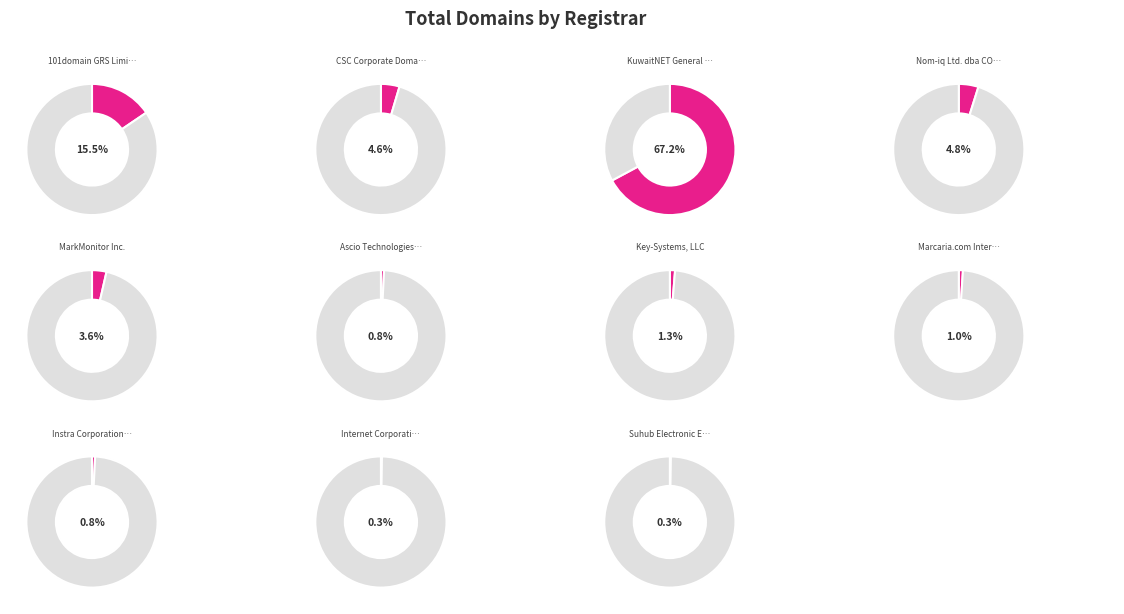

Which category has the smallest portion of the pie?

Internet Corporation for Assigned Names